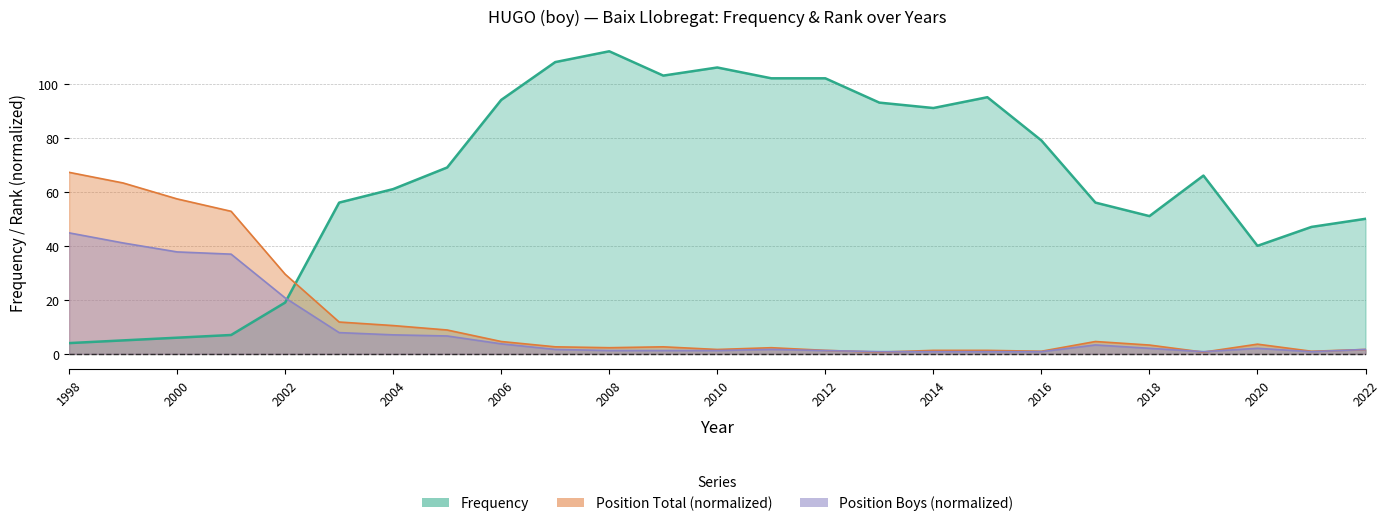

What is the highest value of the Position Boys series?

44.8